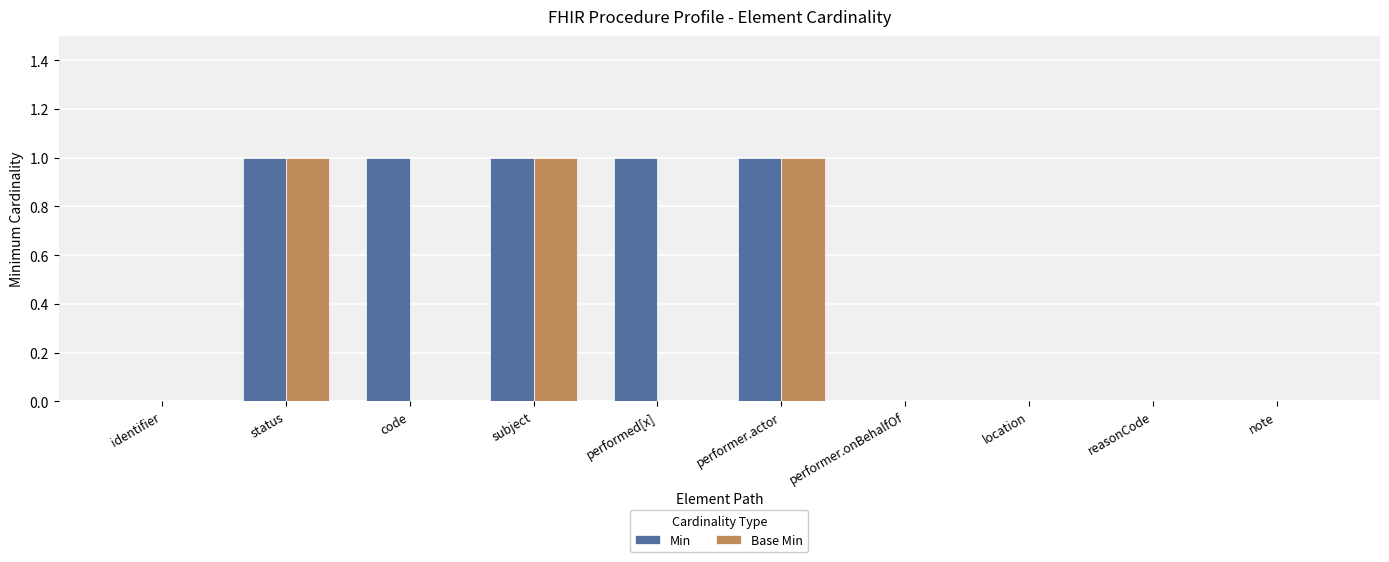

What is the spread (max minus min) of values at code?

1